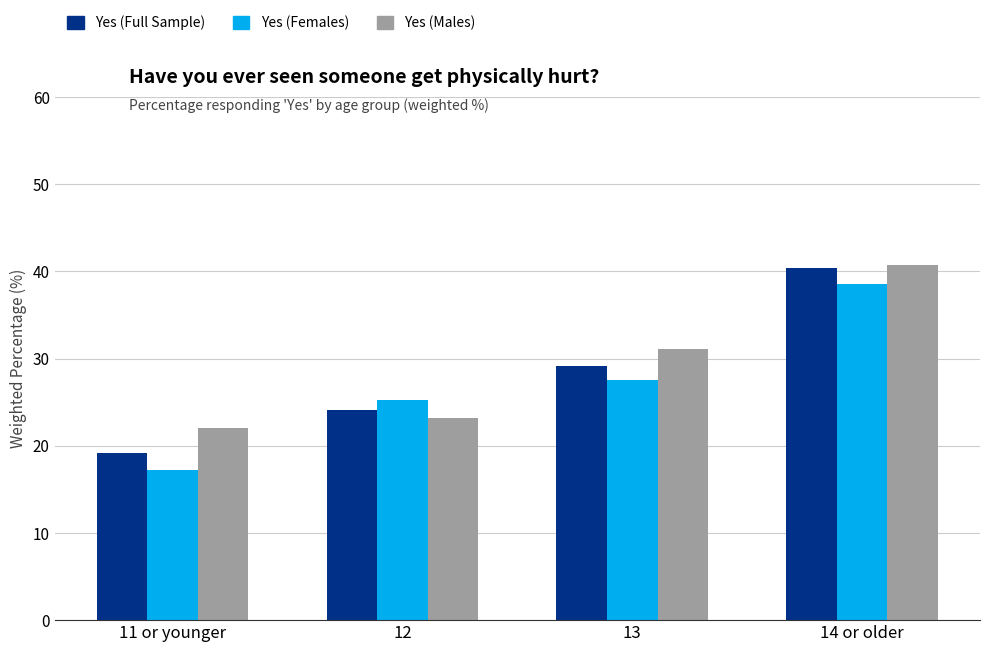

Which series changed the most between 13 and 14 or older?

Yes (Full Sample)